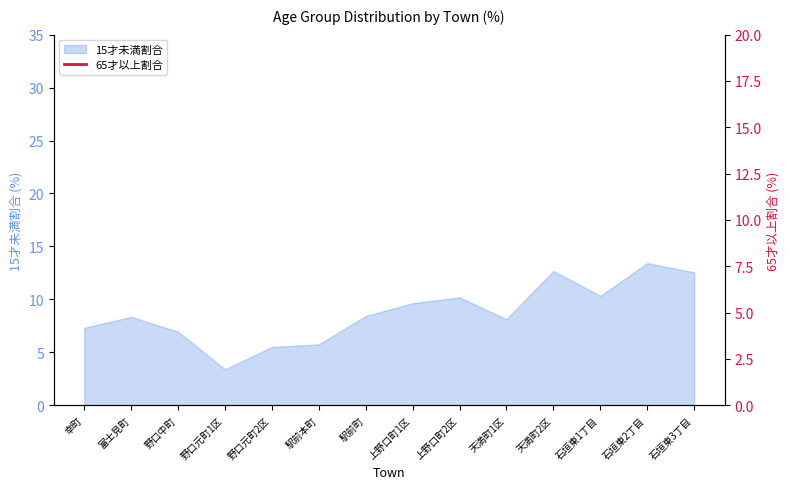

What is the maximum value shown in the chart?

43.5